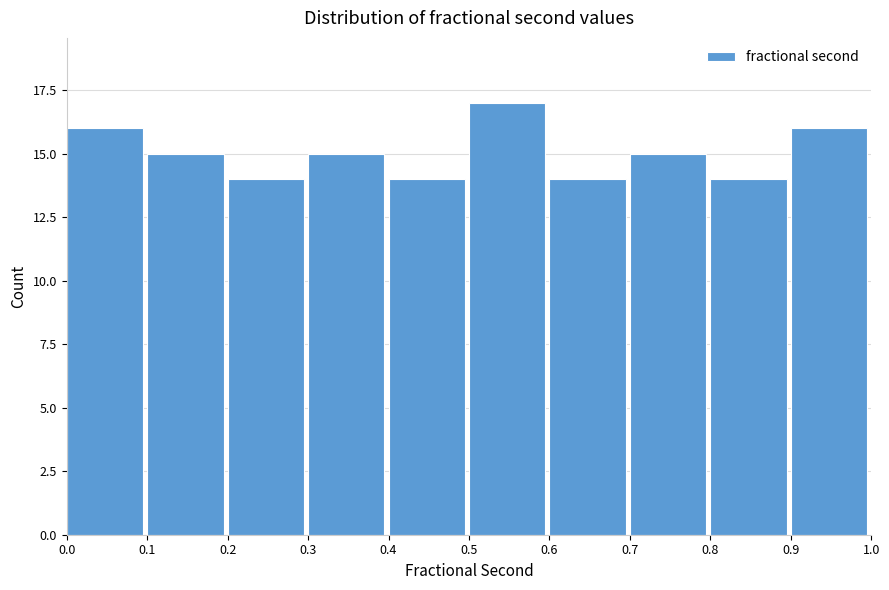

Reading left to right, transcribe this chart: for each bar, give the range it covers on the x-axis and its height. The values are not printed on the chart, so give them approximately, as read against the axis.

0.0 to 0.1: 16
0.1 to 0.2: 15
0.2 to 0.3: 14
0.3 to 0.4: 15
0.4 to 0.5: 14
0.5 to 0.6: 17
0.6 to 0.7: 14
0.7 to 0.8: 15
0.8 to 0.9: 14
0.9 to 1.0: 16